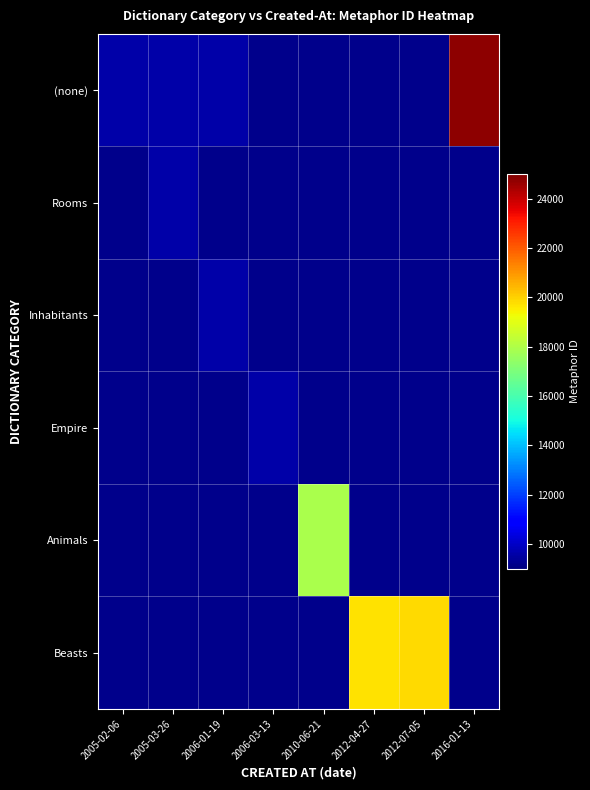

What is the greatest value displayed?

24796.0